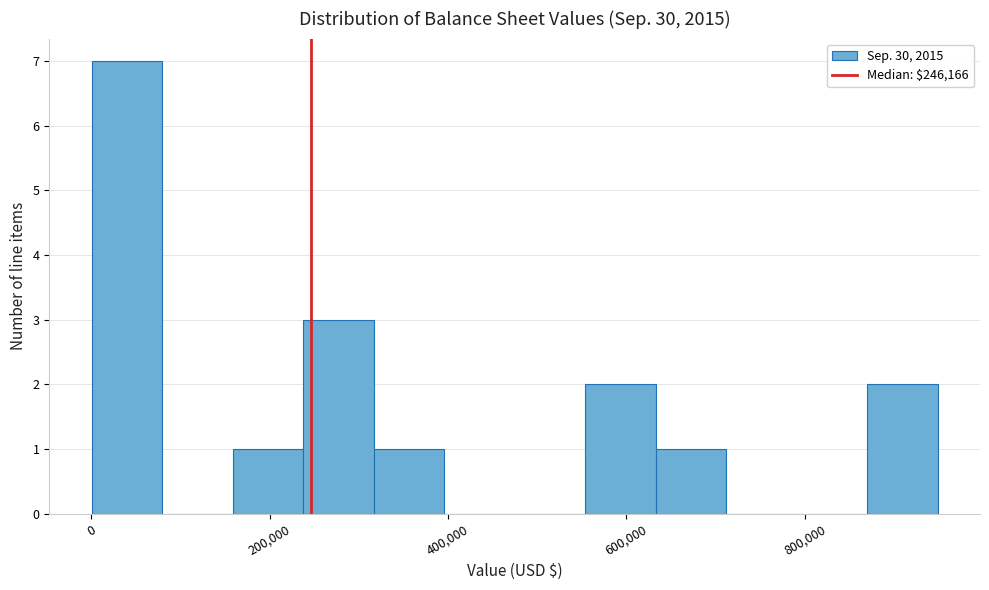

Read against the x-axis, roughly where is the centre of the tallest bar?

40000